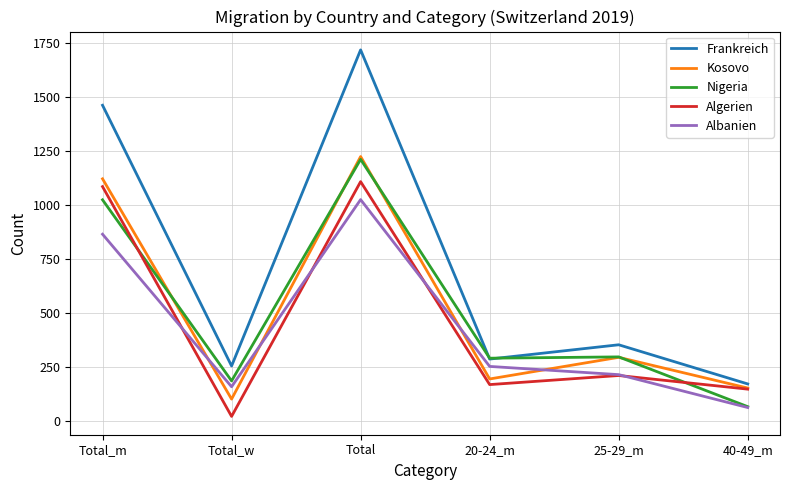

What is the highest value of the Algerien series?

1108